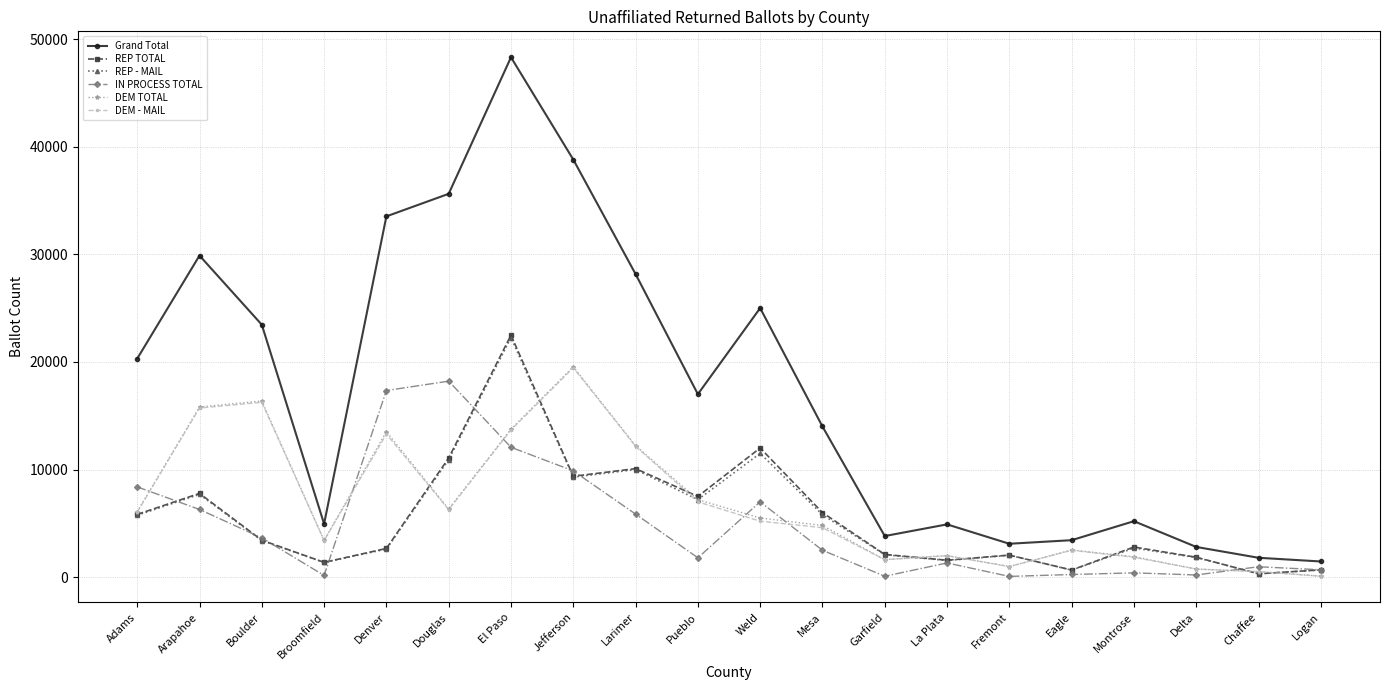

What is the spread (max minus min) of values at Garfield?

3735